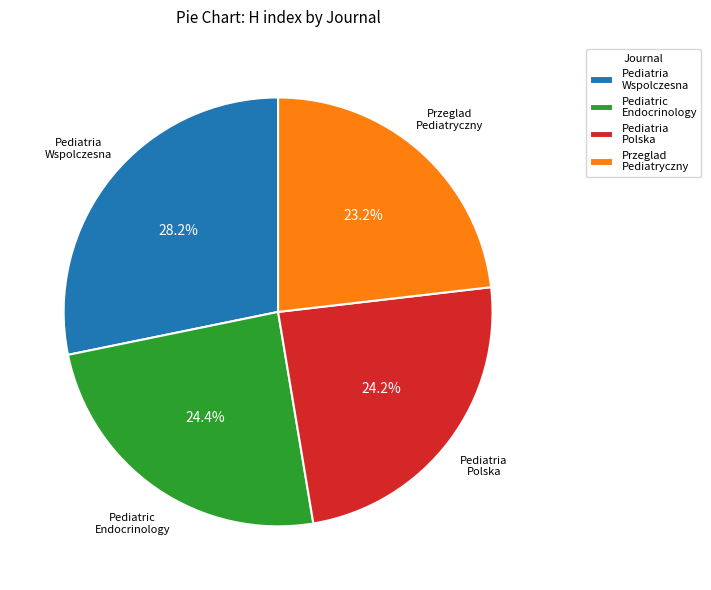

What percentage do Pediatria Polska and Pediatric Endocrinology together represent?

48.6%